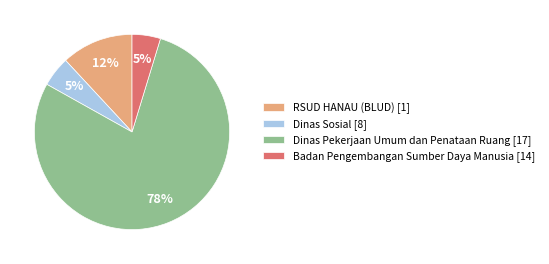

To the nearest percent, what is the difference between the RSUD HANAU (BLUD) [1] and Dinas Sosial [8] slice percentages?

7%